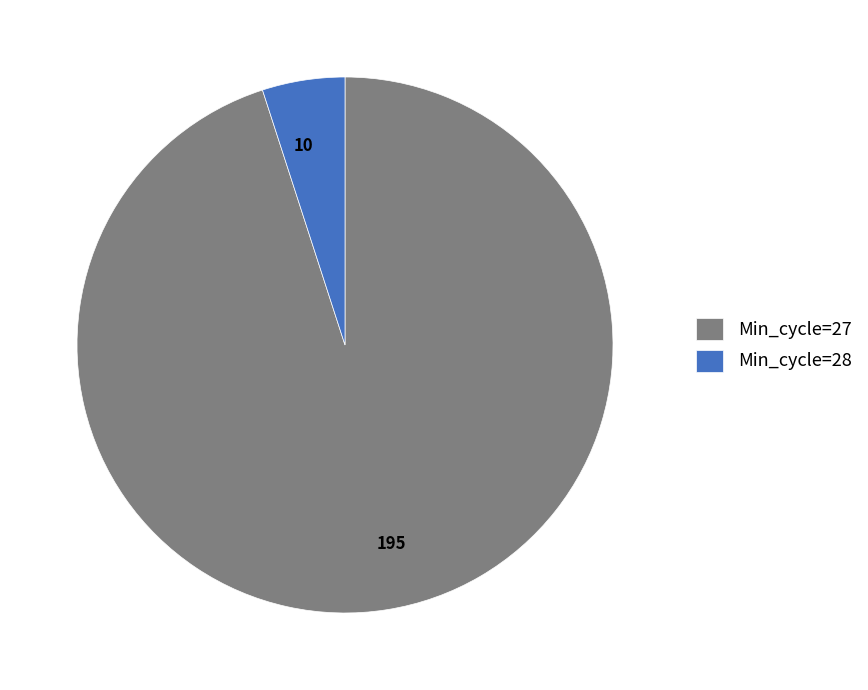

Does any single category account for the majority?

Yes